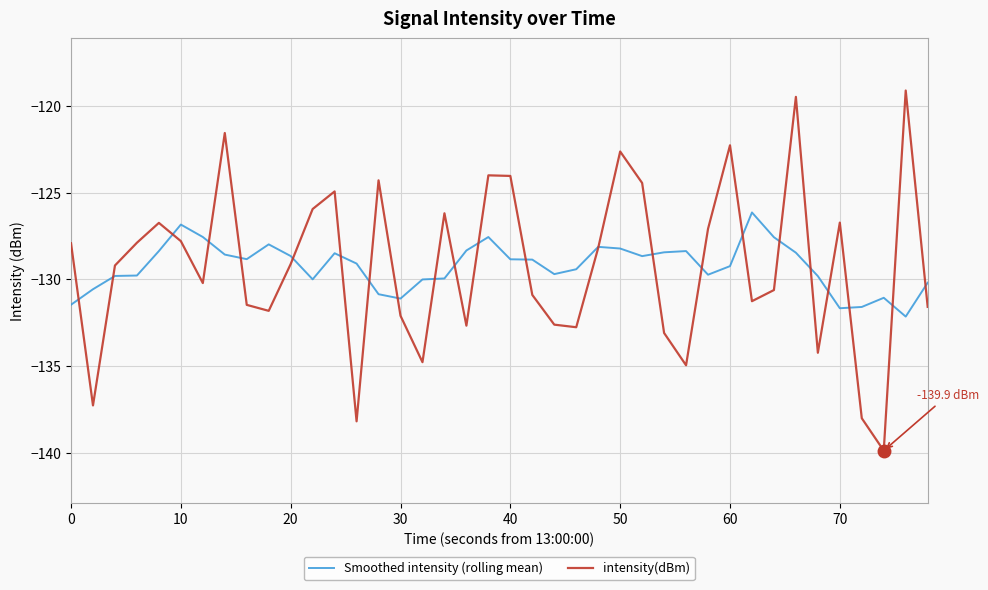

Which series has the widest spread of values?

intensity(dBm)